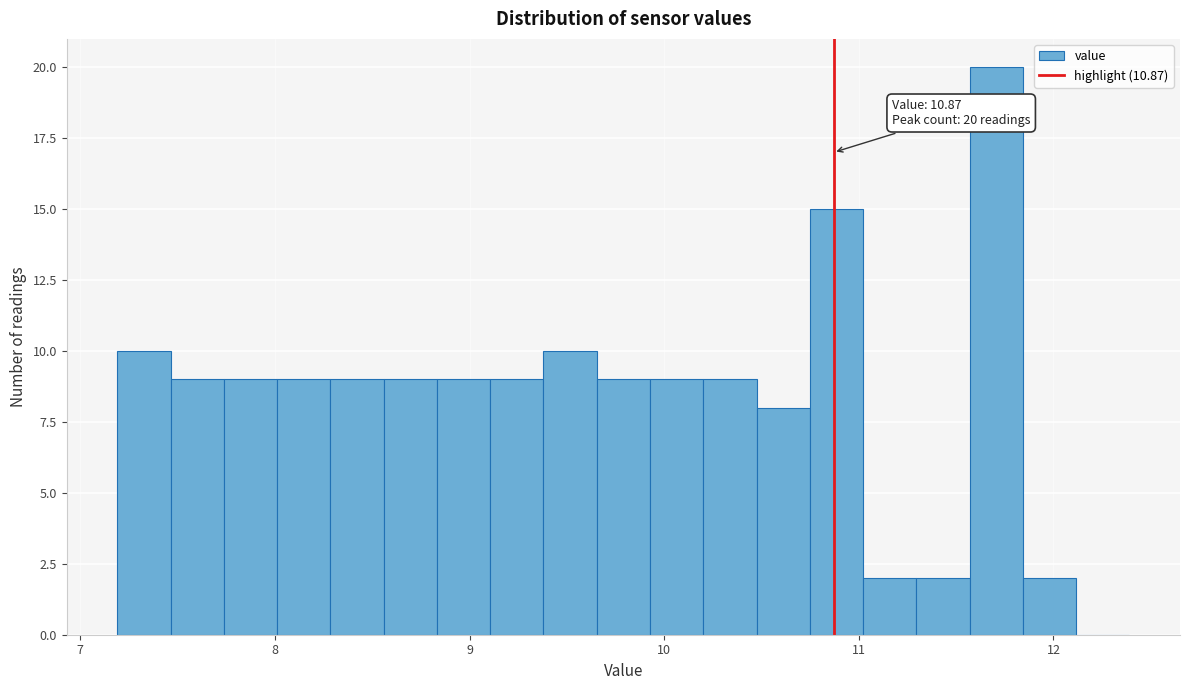

Read against the x-axis, roughly where is the centre of the tallest bar?

11.7